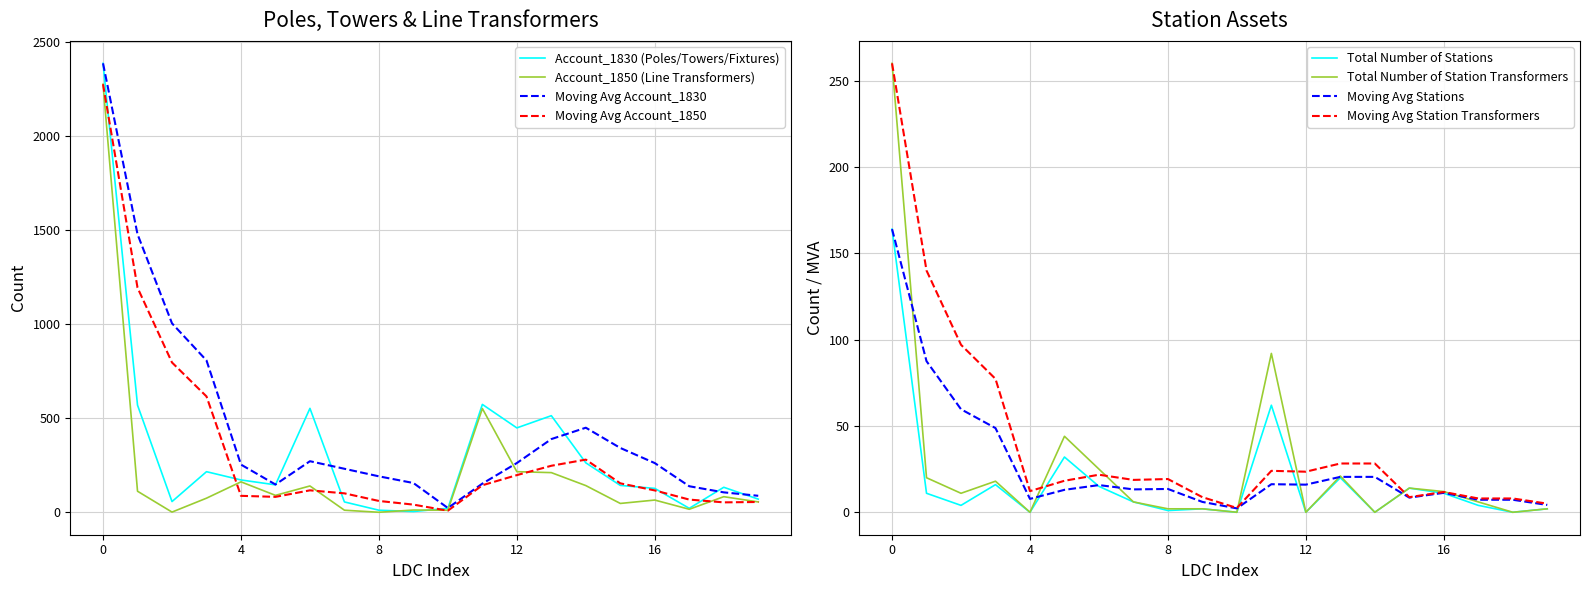

Read the Total Number of Station Transformers value at Elexicon Energy.

92